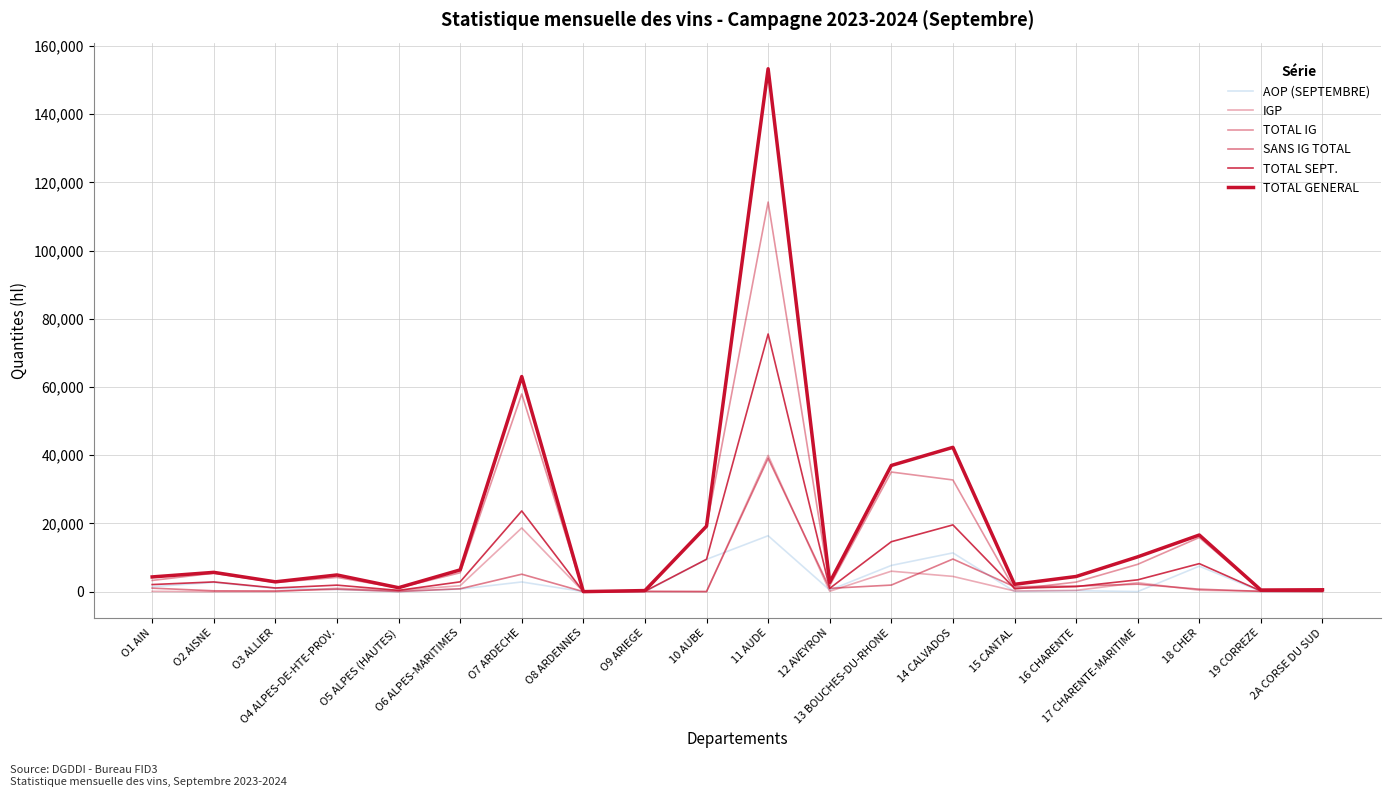

In TOTAL SEPT., how many points are lower than both neighbors (excluding endpoints)?

5